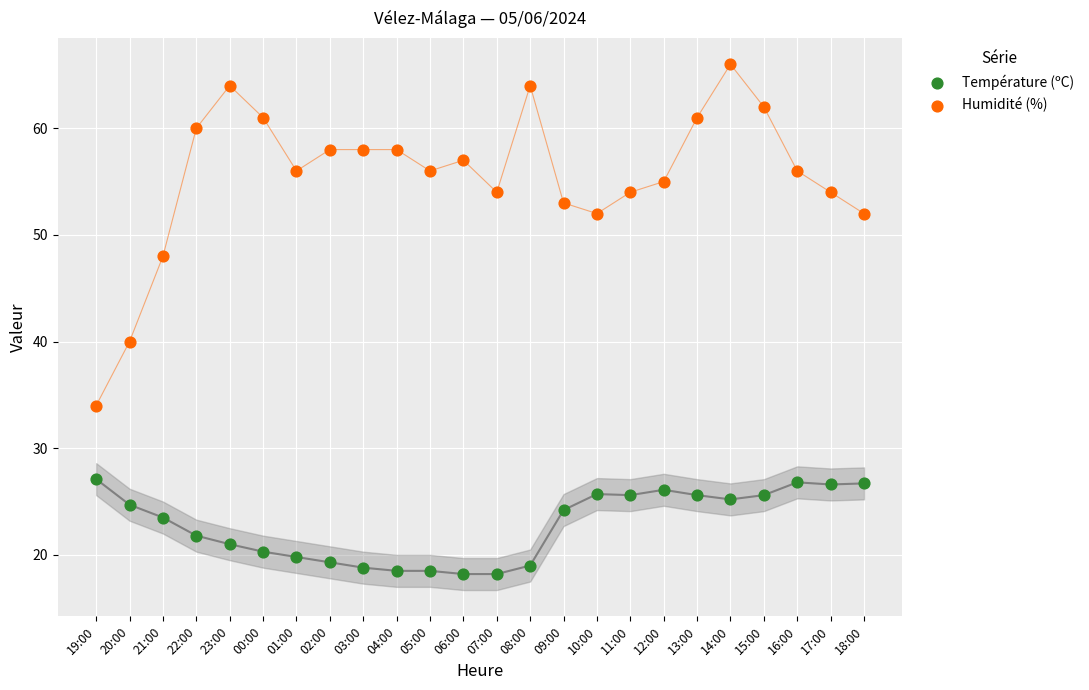

Which series reaches the maximum Y coordinate?

Humidité (%)